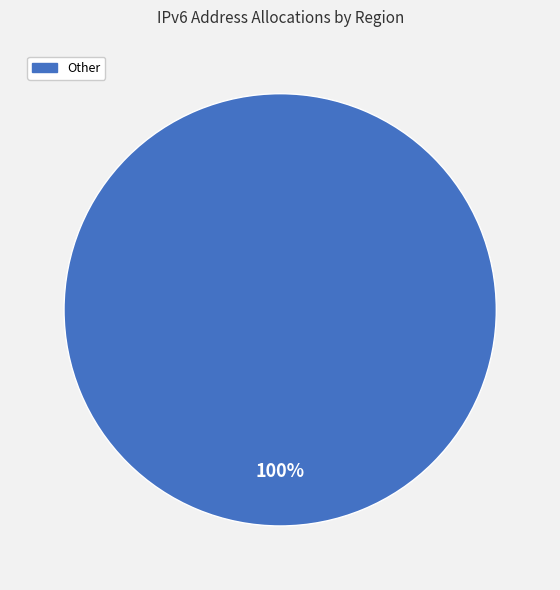

True or false: Other accounts for 100% of the total.

True